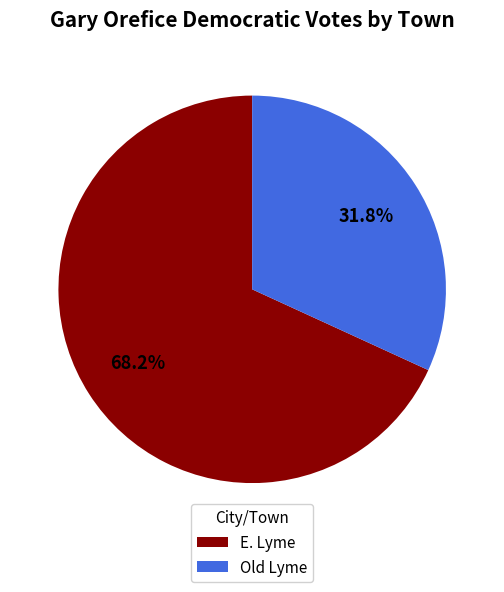

What is the majority slice?

E. Lyme